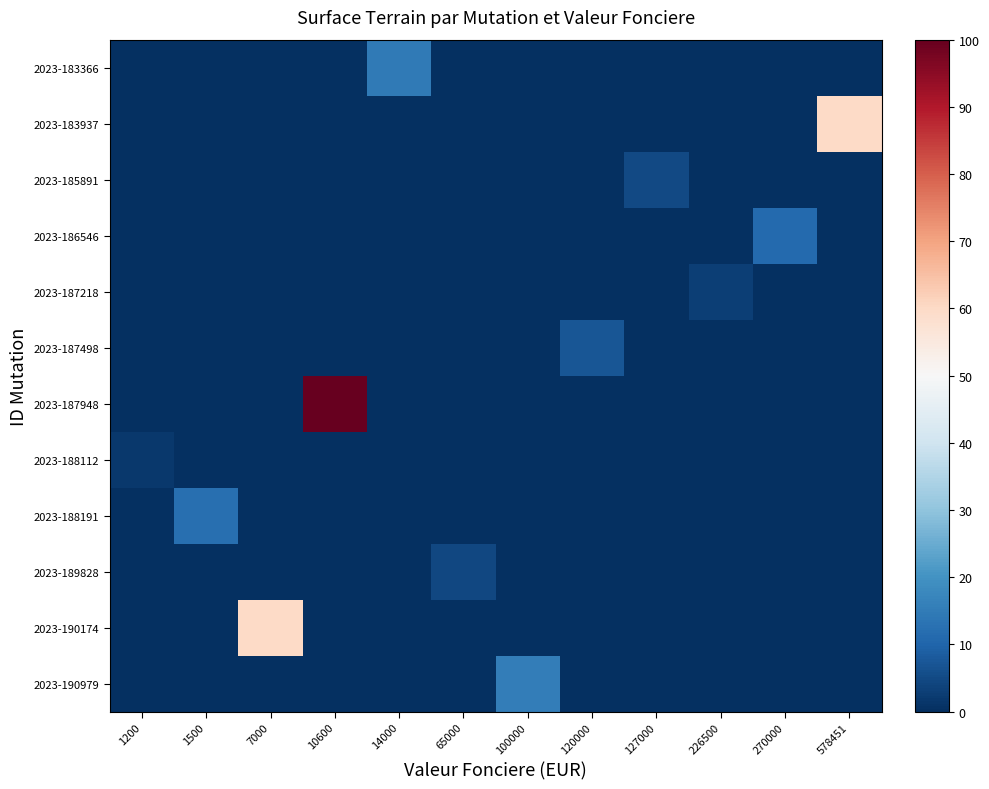

What is the difference between the highest and lowest values at 1200?

1.9